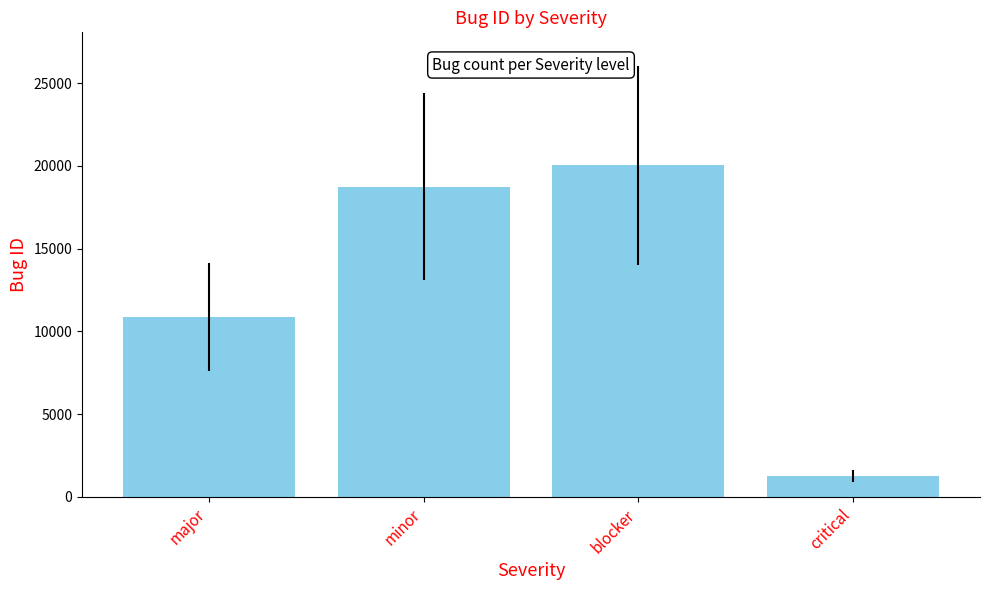

List the labels in order of value, largest first.

blocker, minor, major, critical